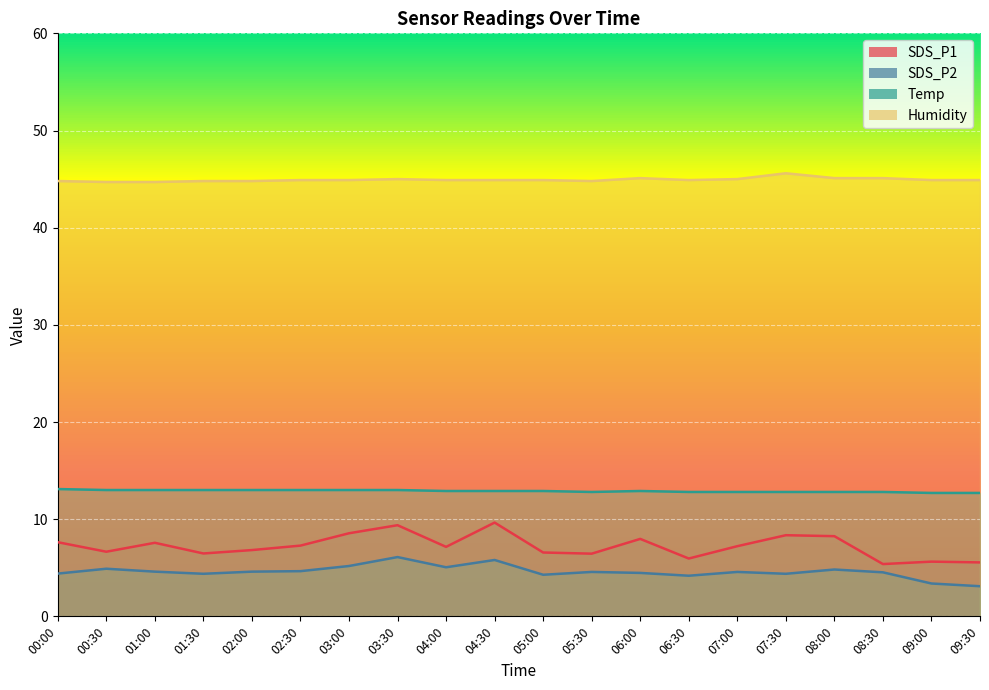

What is the total value across all series at 05:00?

68.7